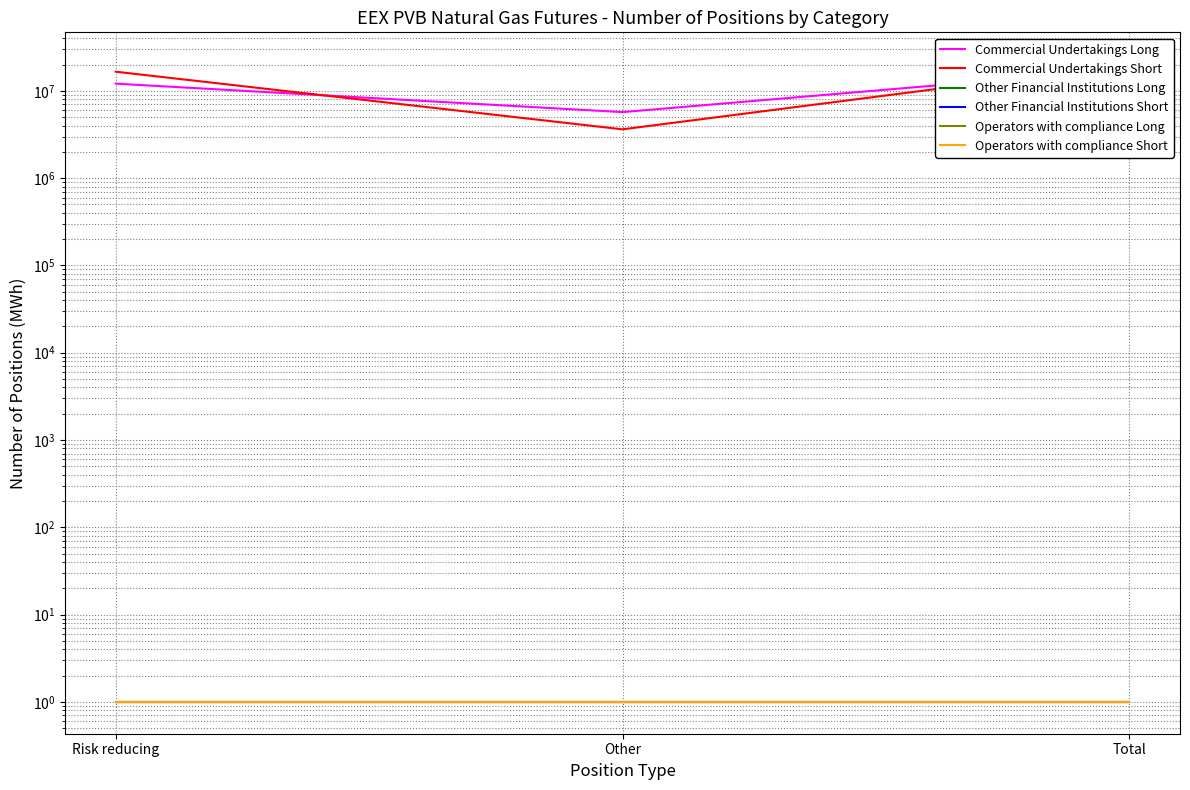

What is the label of the 1st point from the right?

Total